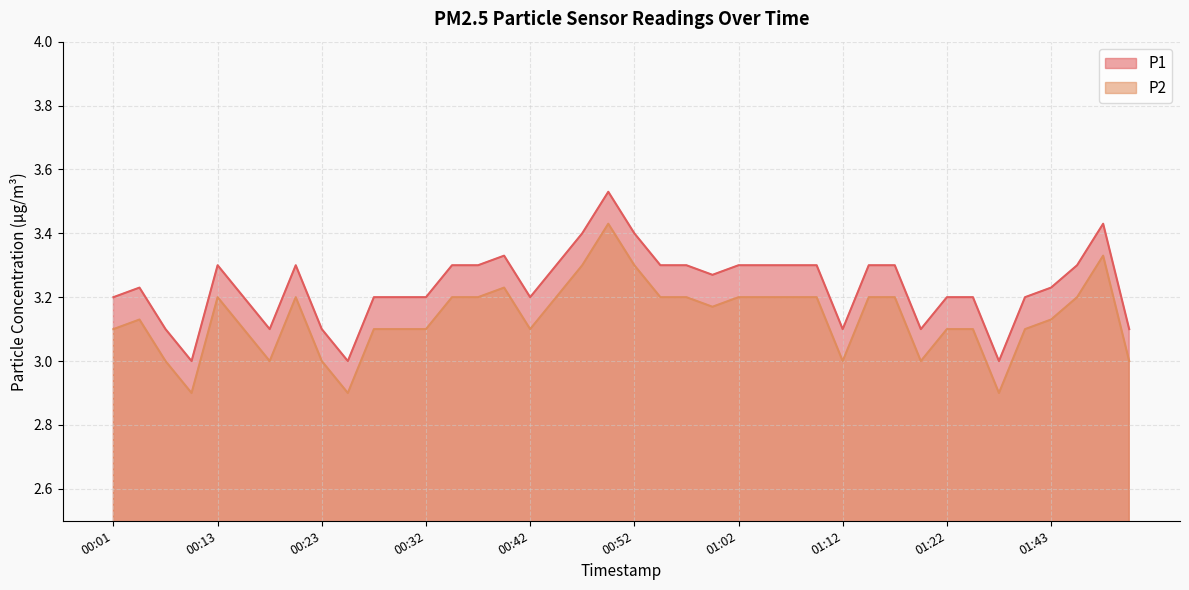

How many P1 values are between 3 and 4?

40